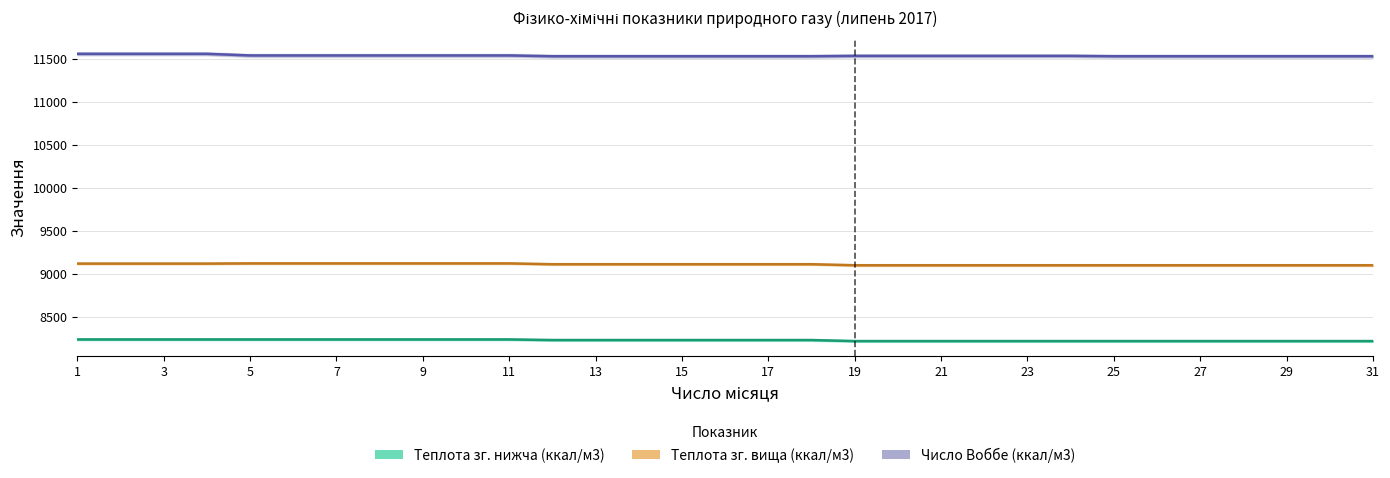

Rank the series by their maximum value, from highest to lowest.

Число Воббе (ккал/м3), Теплота зг. вища (ккал/м3), Теплота зг. нижча (ккал/м3)